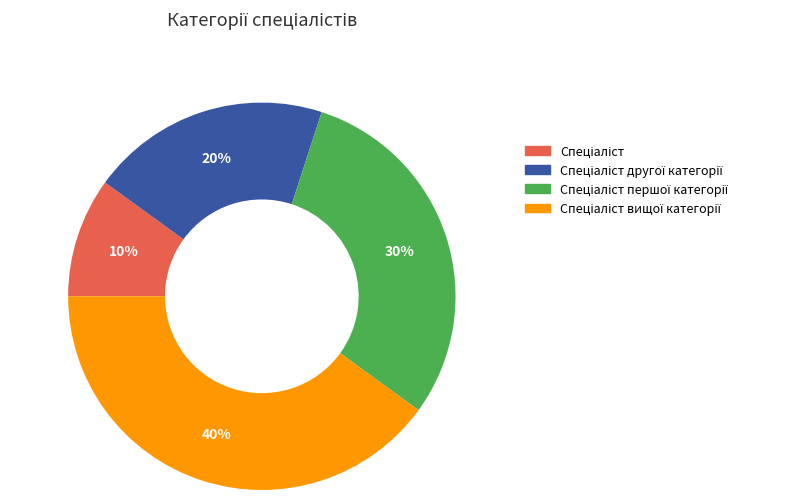

To the nearest percent, what is the average slice percentage?

25%